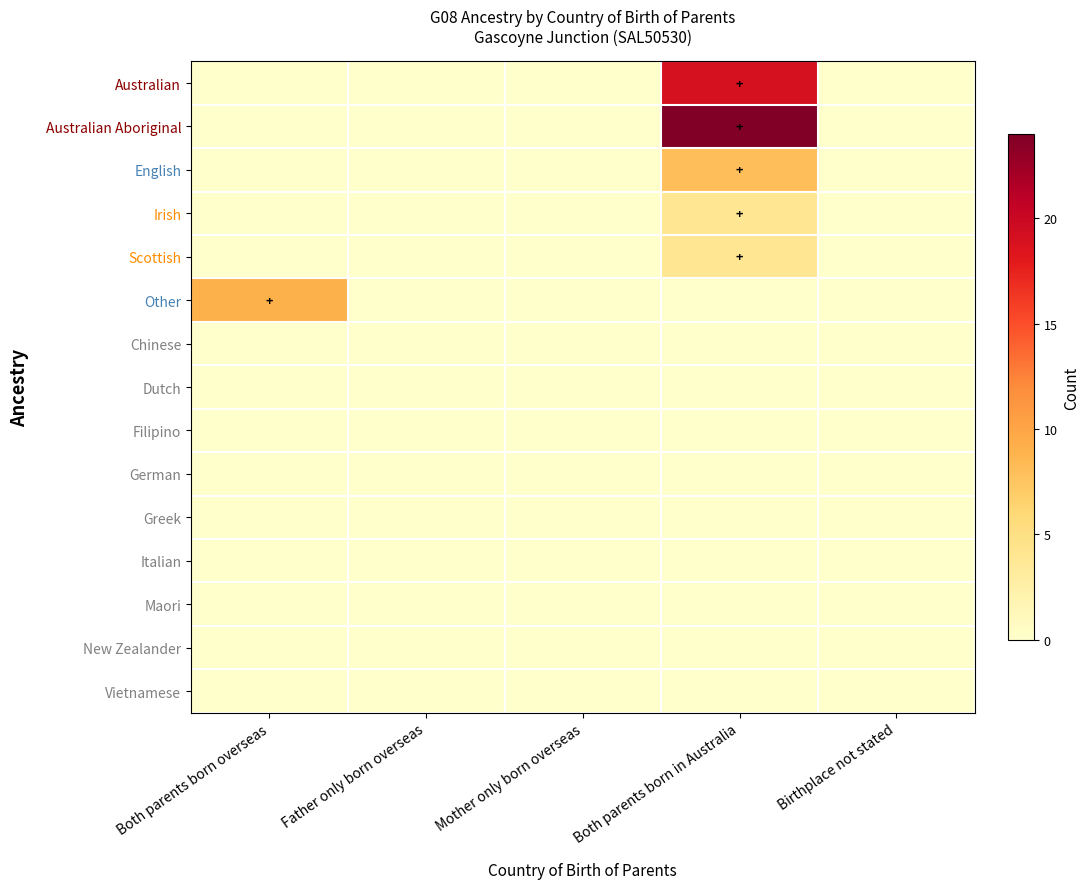

Rank the series by their maximum value, from lowest to highest.

Chinese, Dutch, Filipino, German, Greek, Italian, Maori, New Zealander, Vietnamese, Irish, Scottish, English, Other, Australian, Australian Aboriginal